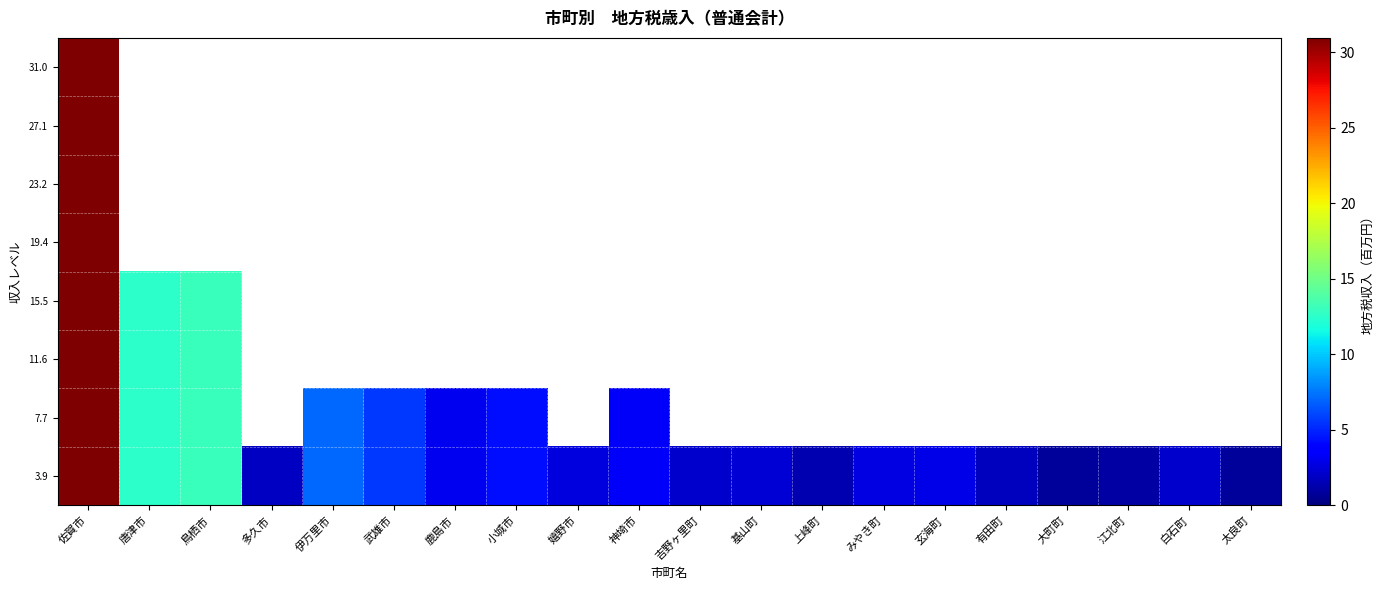

Count the number of data series in this chart.

8